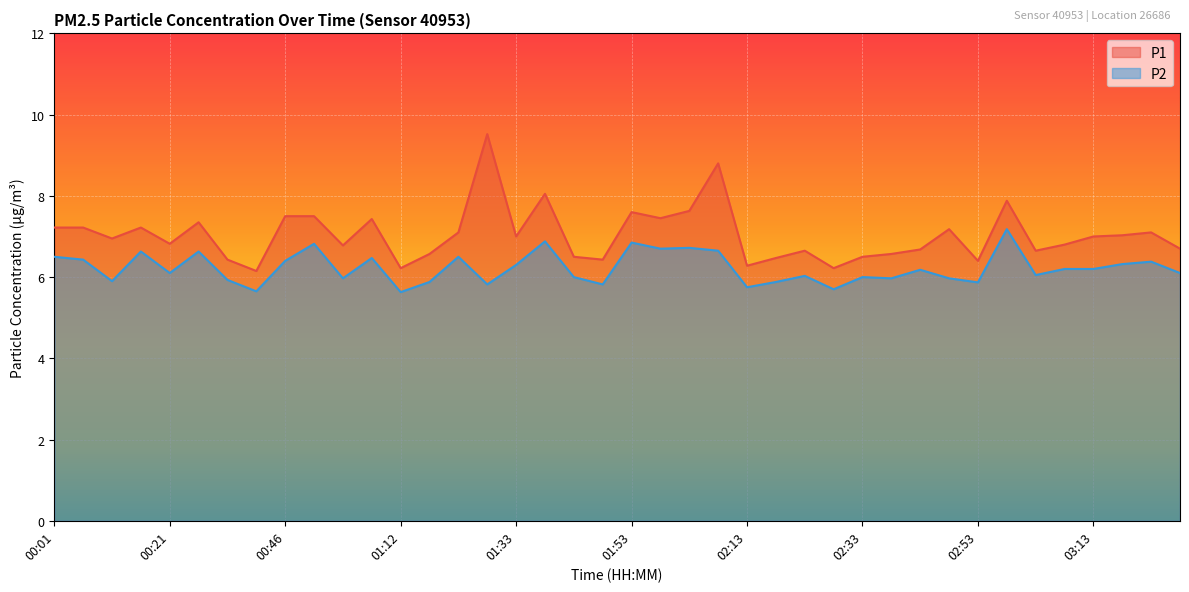

How many lines are shown in the chart?

2